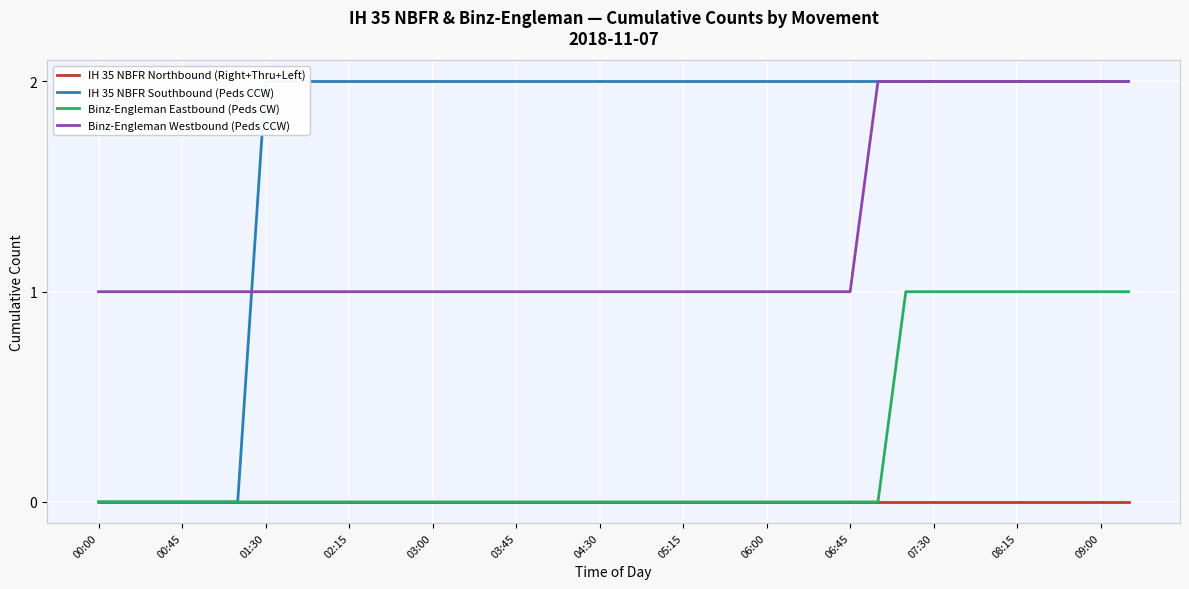

True or false: Binz-Engleman Eastbound (Peds CW) and Binz-Engleman Westbound (Peds CCW) cross at least once.

False